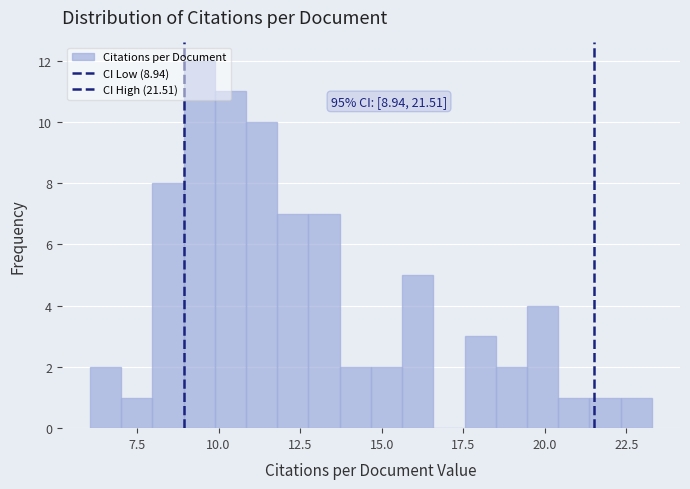

Read against the x-axis, roughly where is the centre of the tallest bar?

9.5